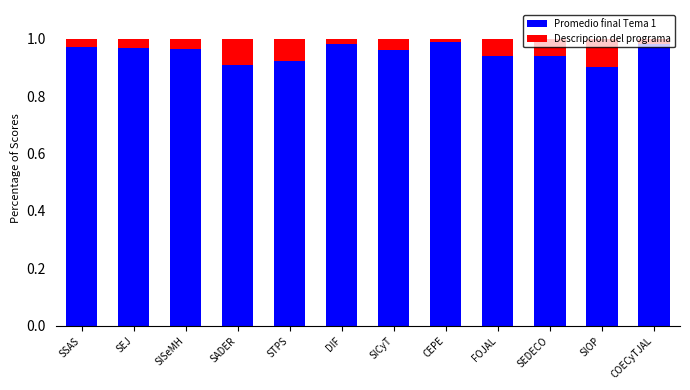

Is it true that Promedio final Tema 1 equals 1.0 at SSAS?

True